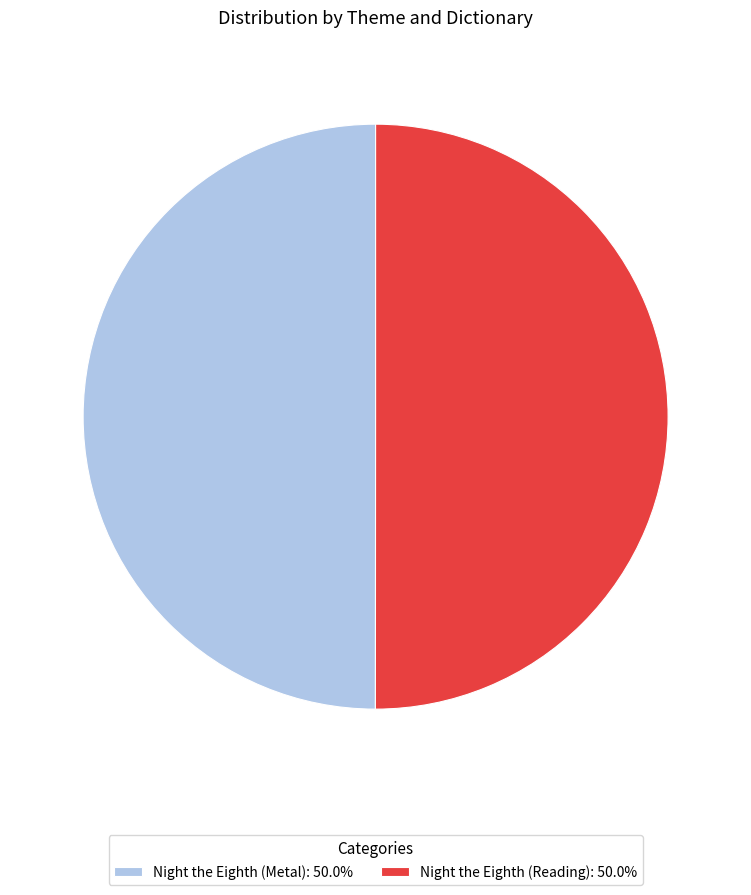

What is the ratio of the value at Night the Eighth (Metal): 50.0% to the value at Night the Eighth (Reading): 50.0%?

1.0